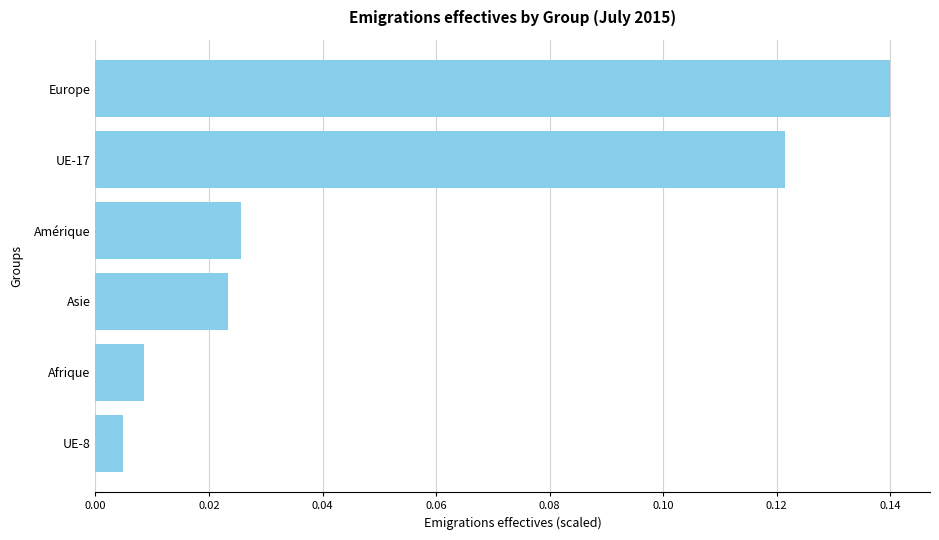

Are the bars horizontal?

Yes